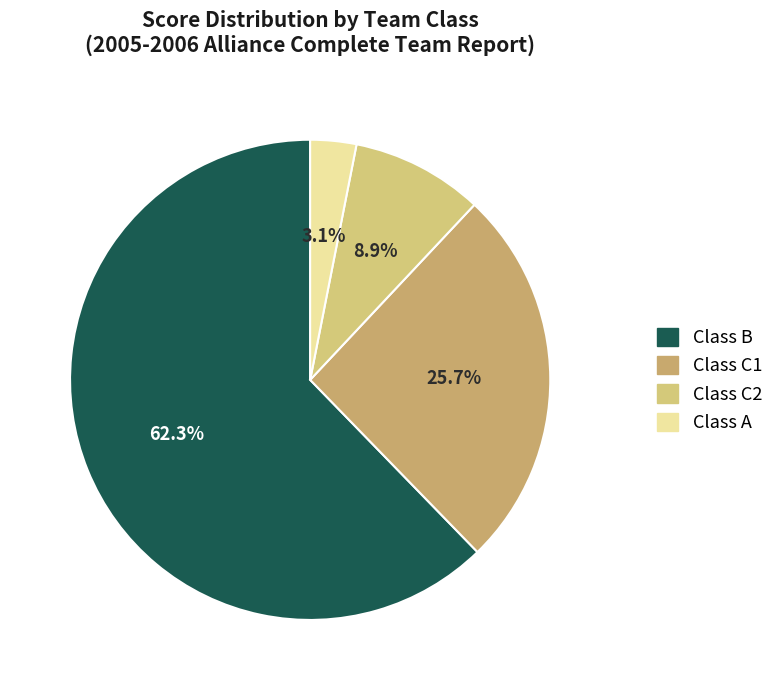

Which category has the smallest portion of the pie?

Class A